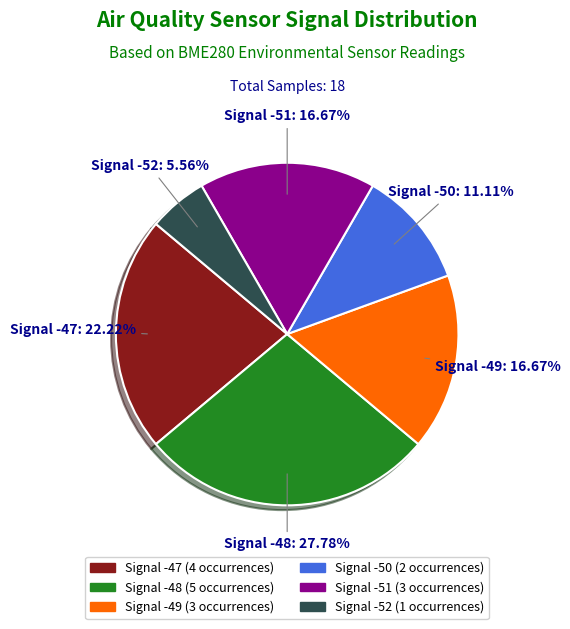

How many slices are in this pie chart?

6